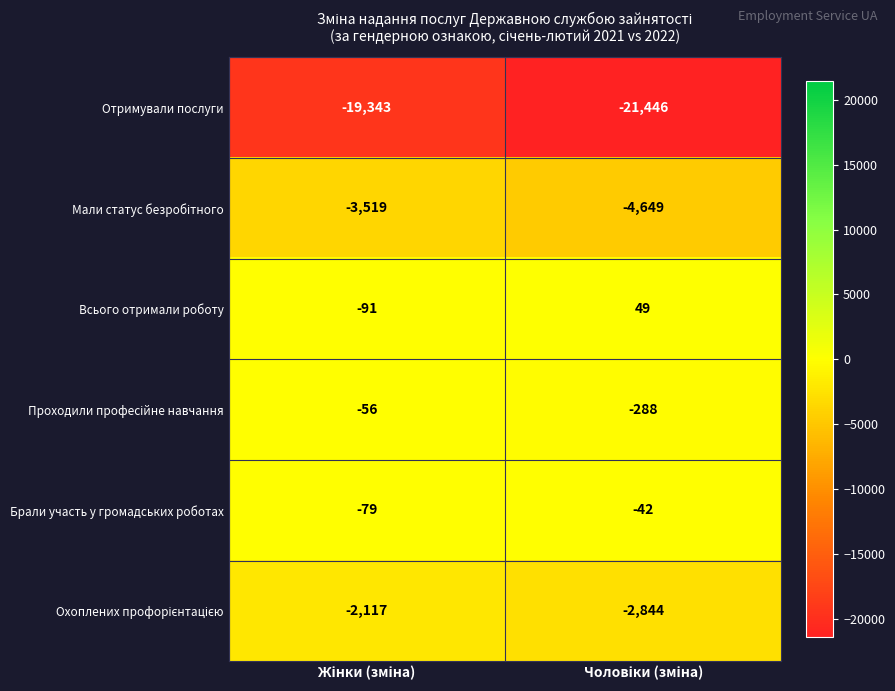

What is the sum of all Всього отримали роботу values?

-42